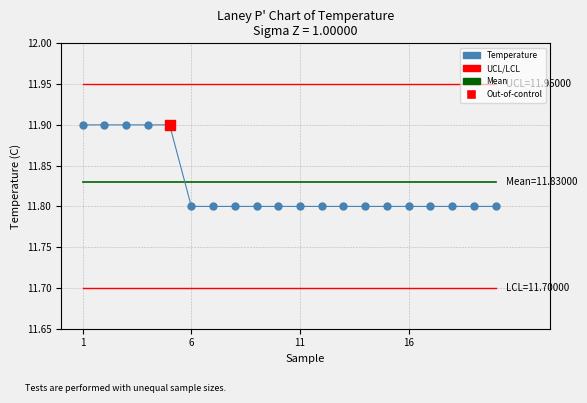

Which series has the largest total across all categories?

UCL